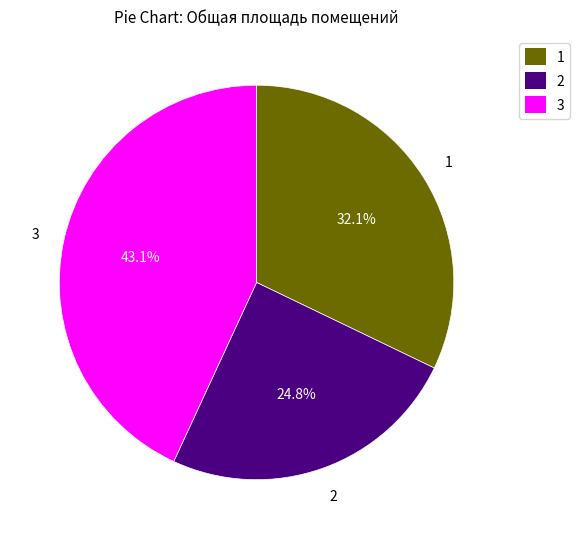

What is the largest slice in the pie chart?

3